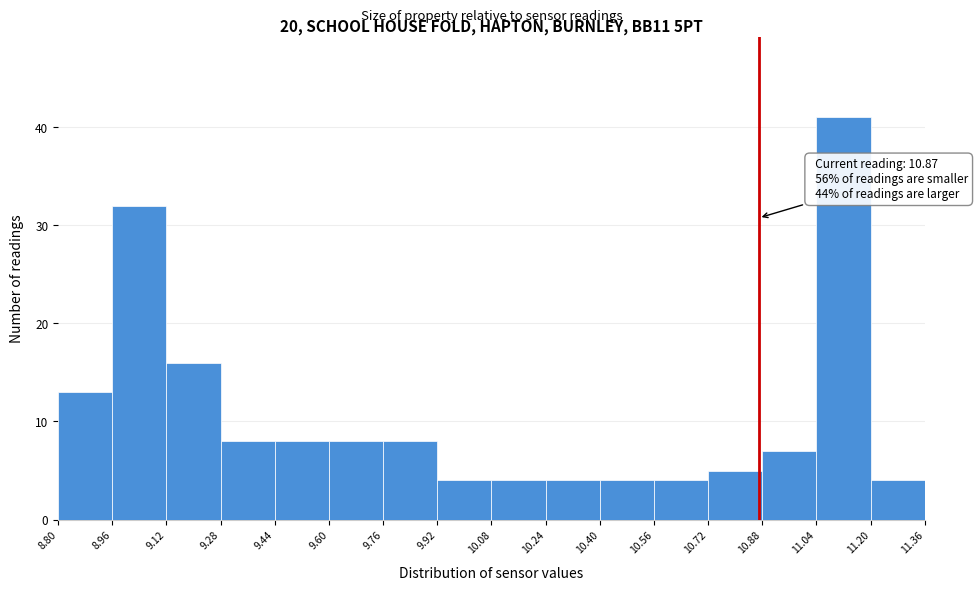

Over which range of the x-axis is the bar tallest?

11.04 to 11.20